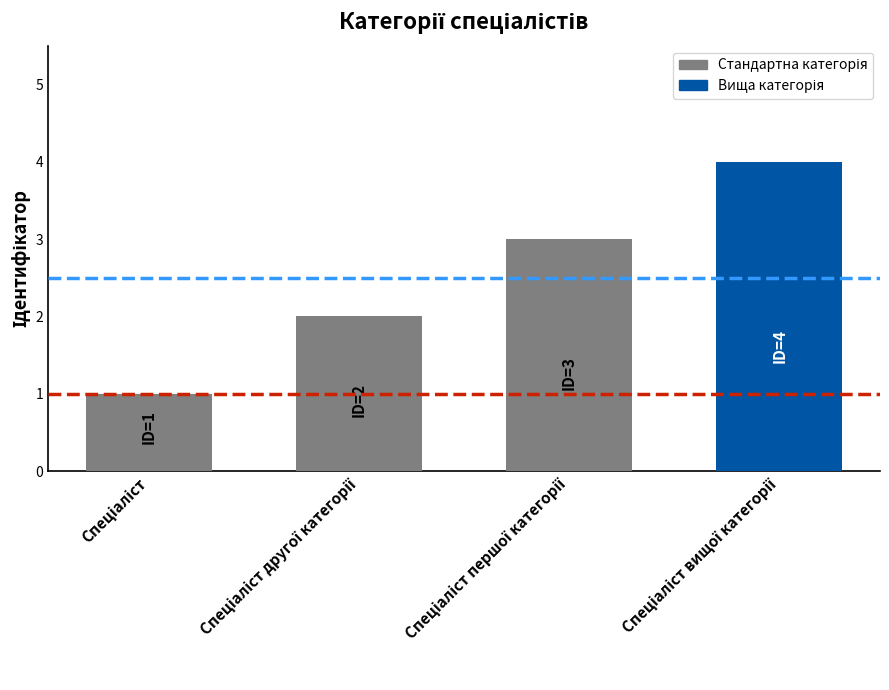

What is the maximum value shown in the chart?

4